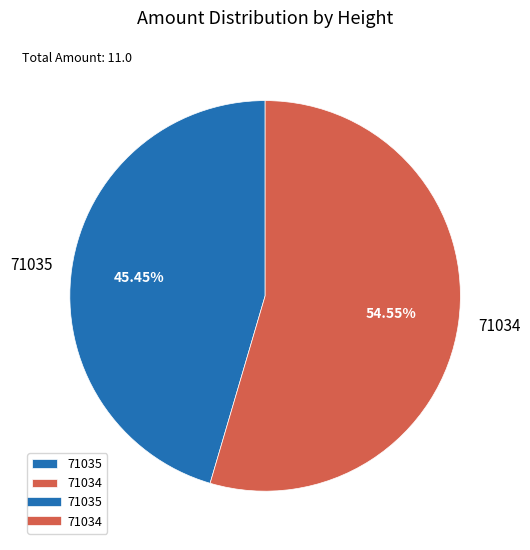

To the nearest percent, what is the difference between the largest and smallest slice percentages?

9%